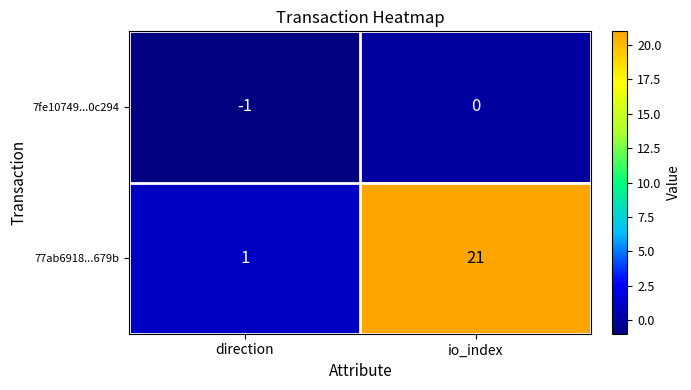

At how many categories does at least one series exceed 20?

1